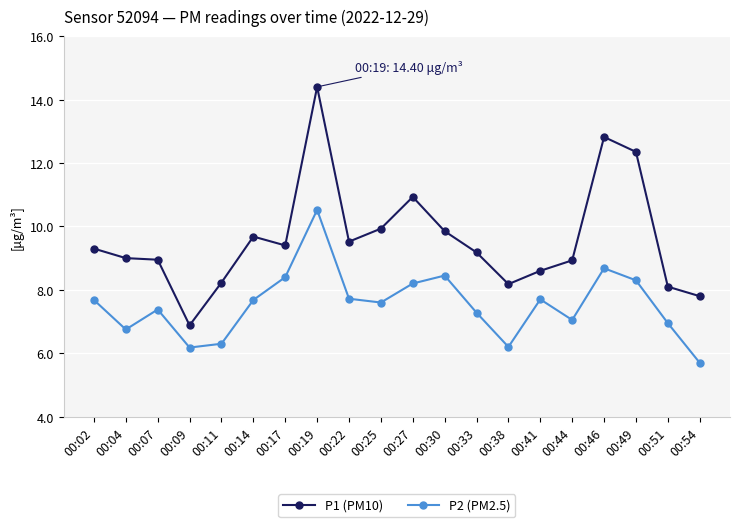

Is it true that P1 (PM10) equals 12.3 at 00:49?

True